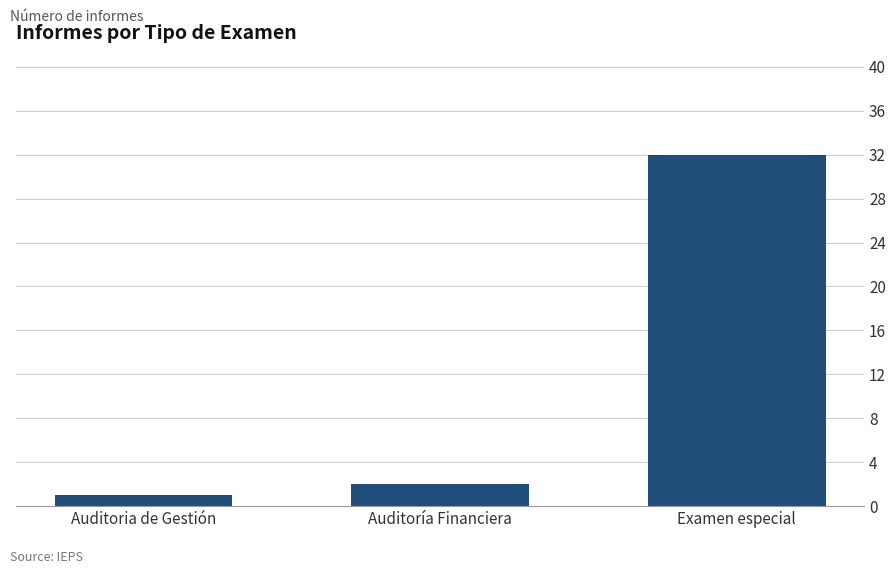

The value at Examen especial is 32. True or false?

True